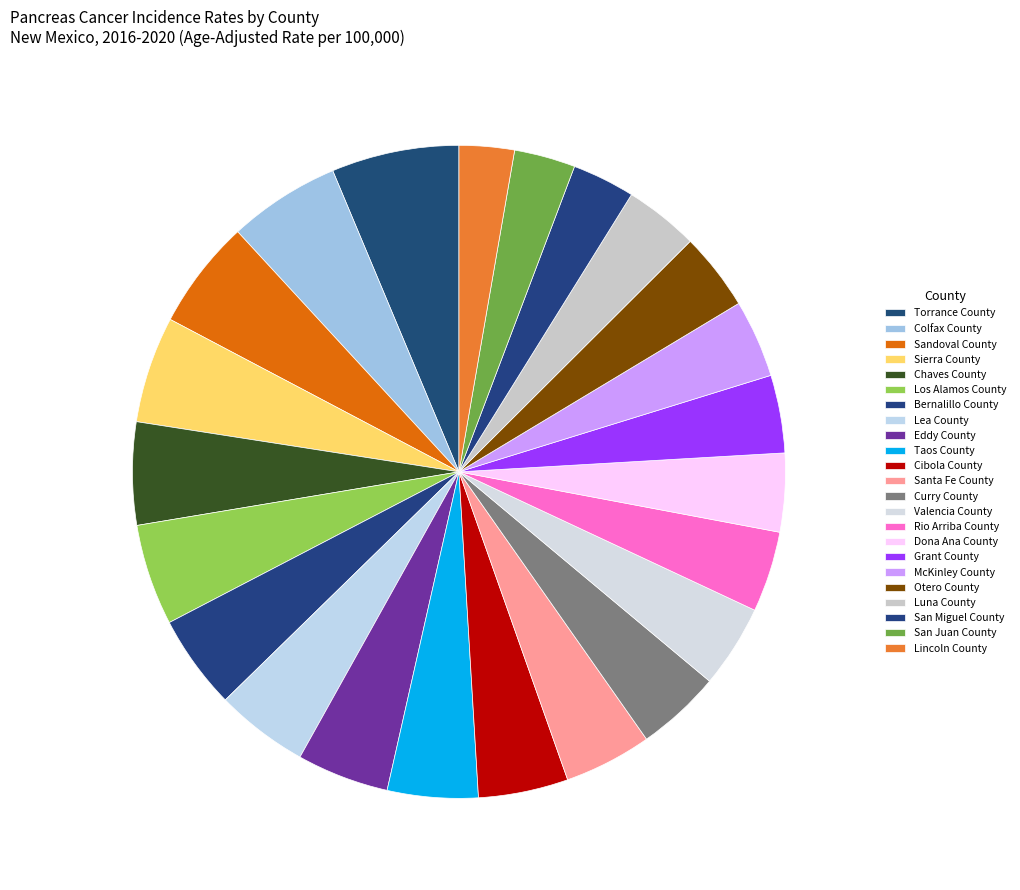

To the nearest percent, what is the difference between the largest and smallest slice percentages?

4%